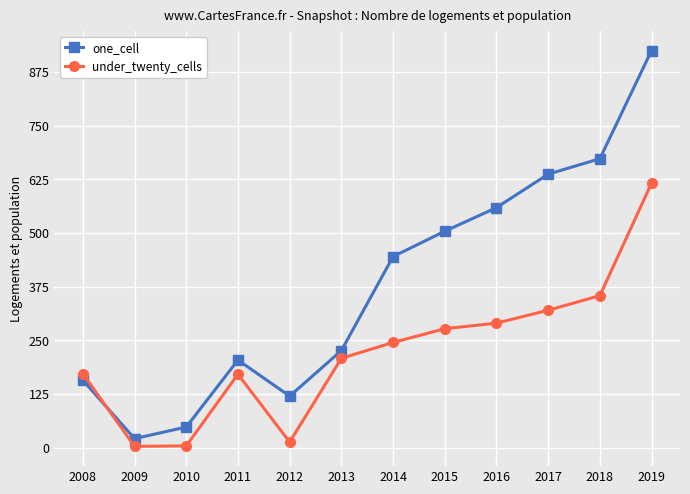

In one_cell, how many points are lower than both neighbors (excluding endpoints)?

2